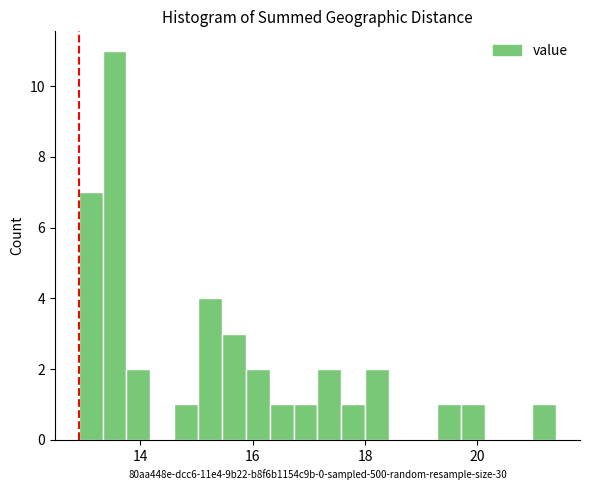

Read against the x-axis, roughly where is the centre of the tallest bar?

13.6